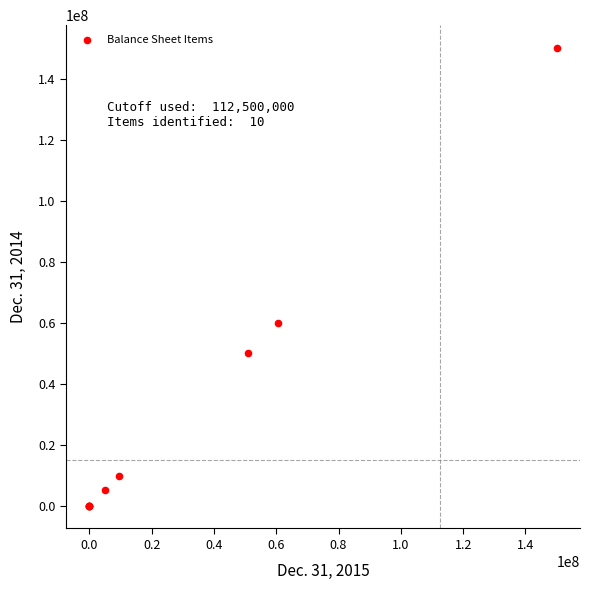

What Y value in the scatter plot is closest to 75000000?

59821243.0